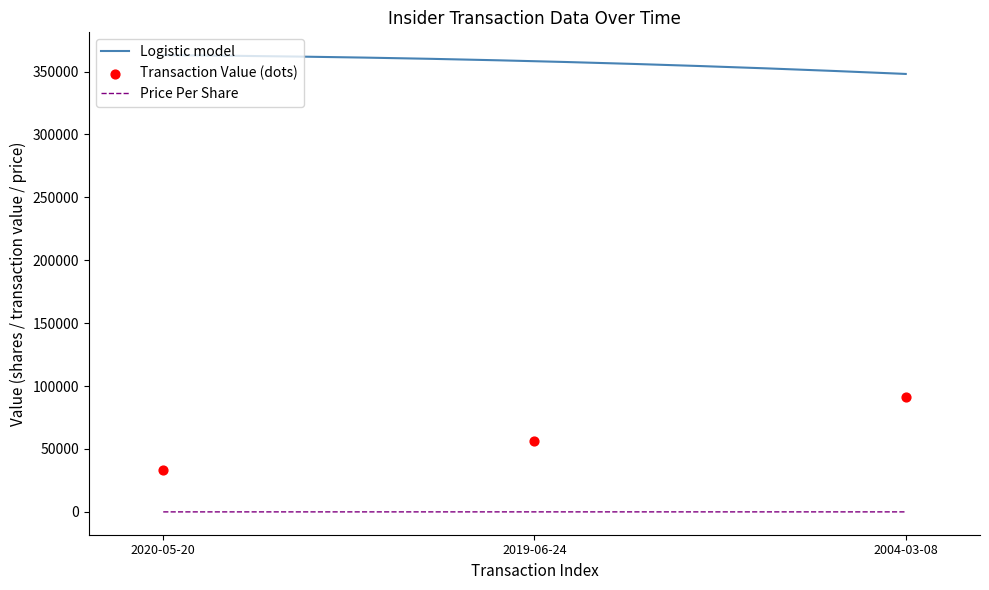

What is the total value across all series at 2020-05-20?

33688.5